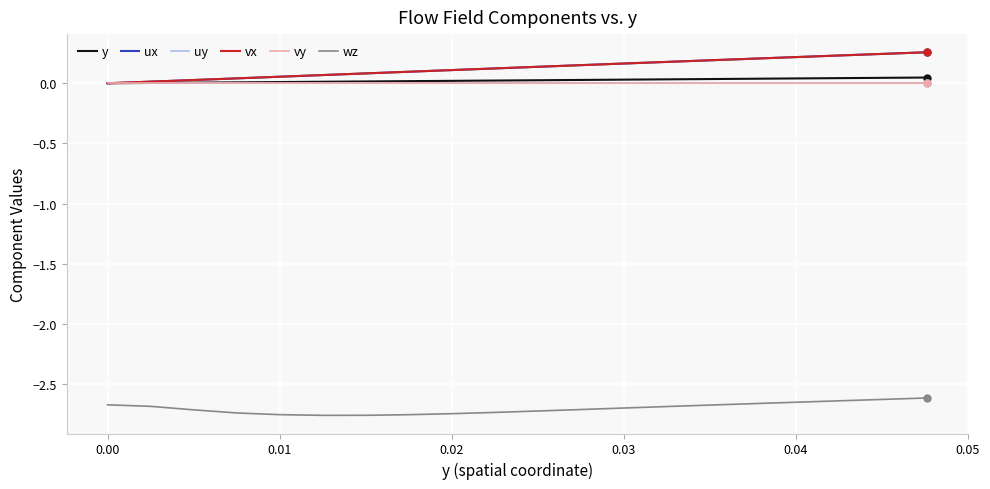

True or false: wz and ux cross at least once.

False